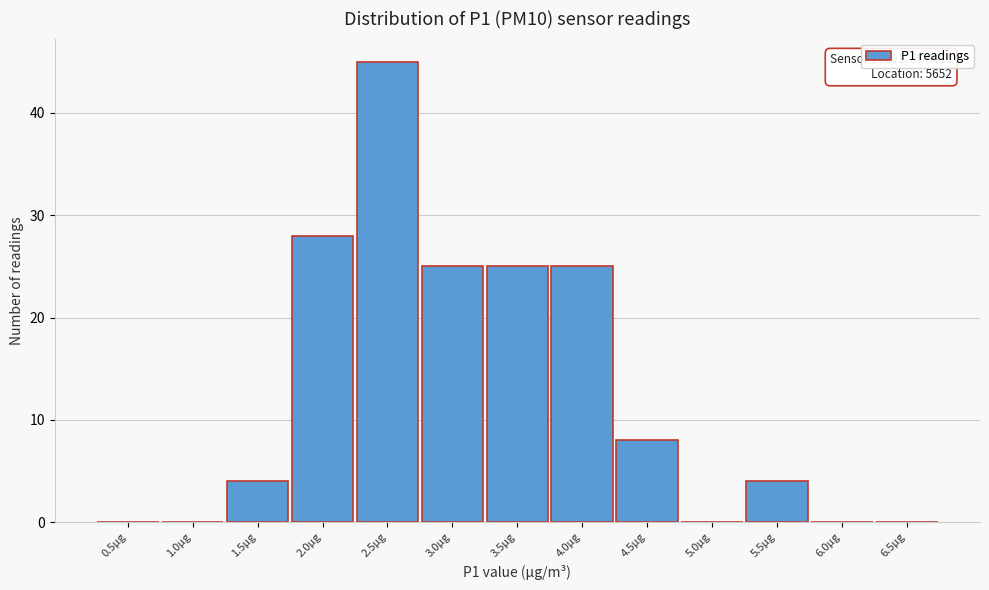

Reading left to right, transcribe all the data shown in this chart.

0.5µg=0	1.0µg=0	1.5µg=4	2.0µg=28	2.5µg=45	3.0µg=25	3.5µg=25	4.0µg=25	4.5µg=8	5.0µg=0	5.5µg=4	6.0µg=0	6.5µg=0